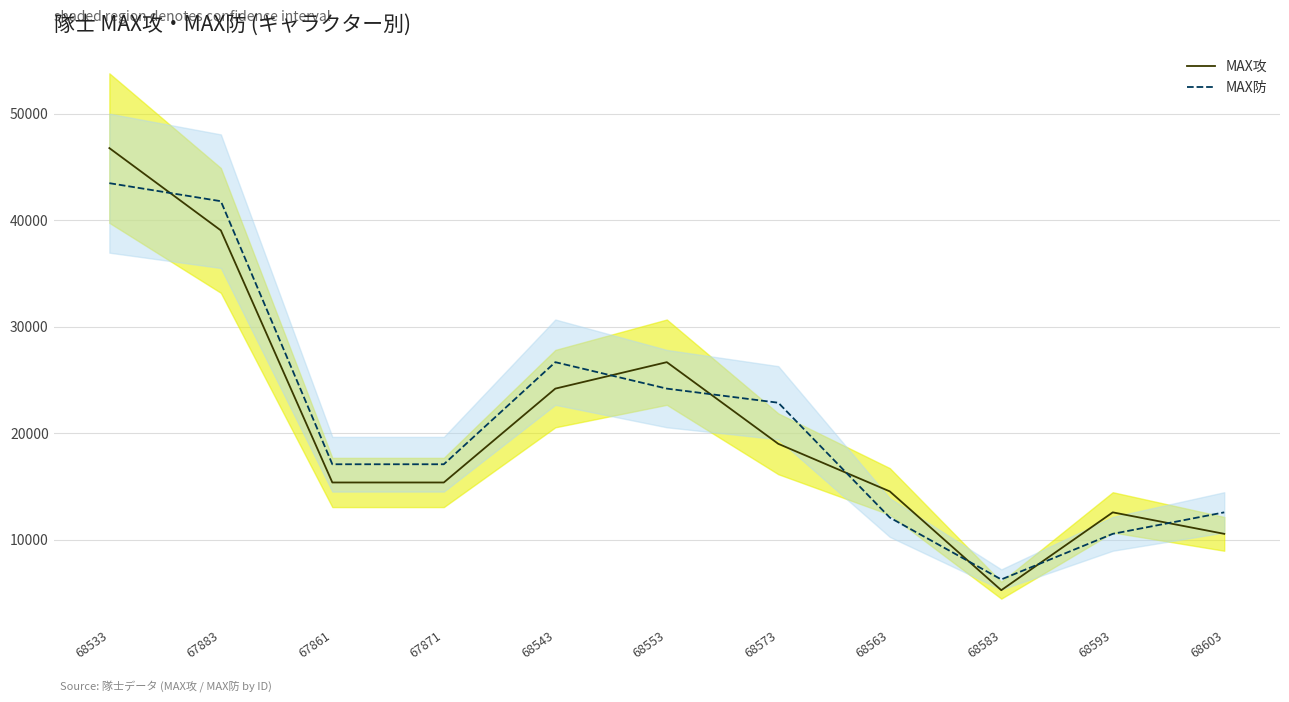

Which series has the widest spread of values?

MAX攻